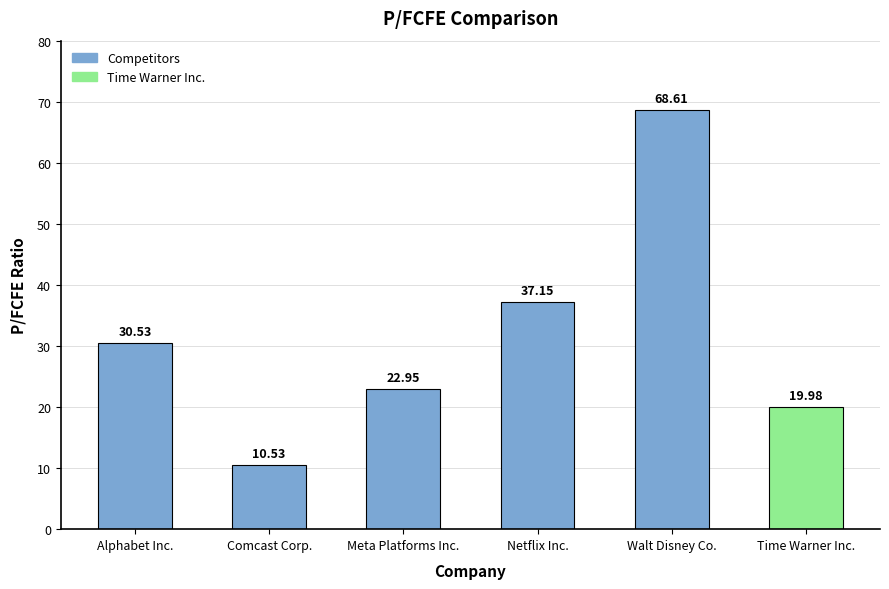

At which category does the chart reach its peak across all series?

Walt Disney Co.